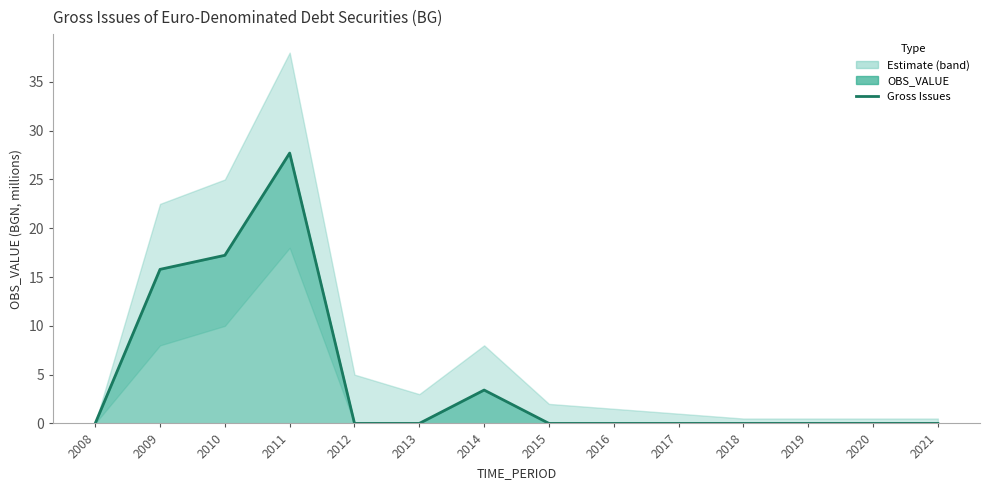

How many points are higher than both their immediate neighbors (excluding endpoints)?

2